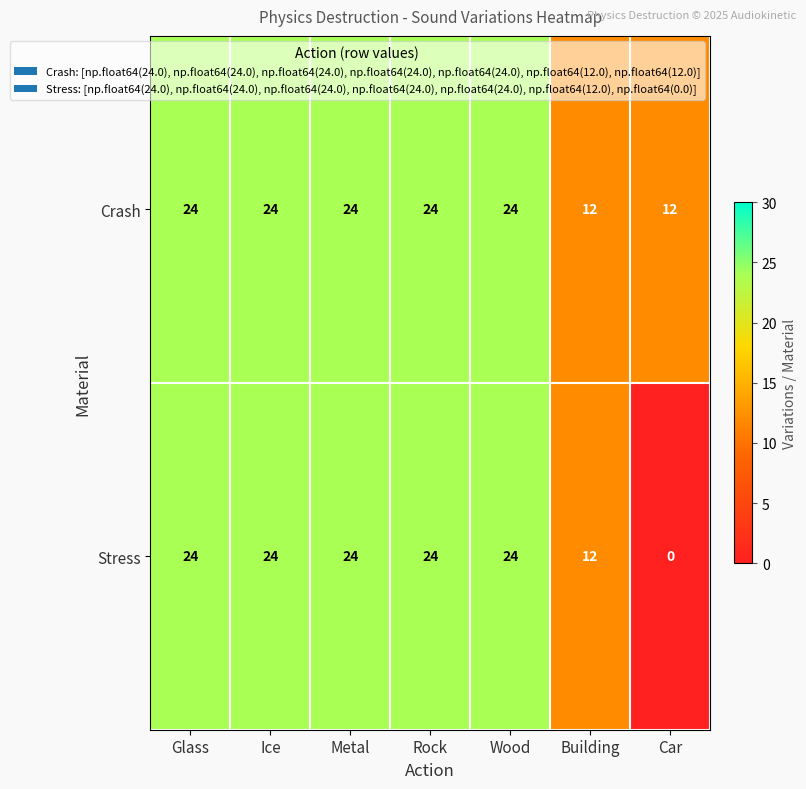

What is the maximum value shown in the chart?

24